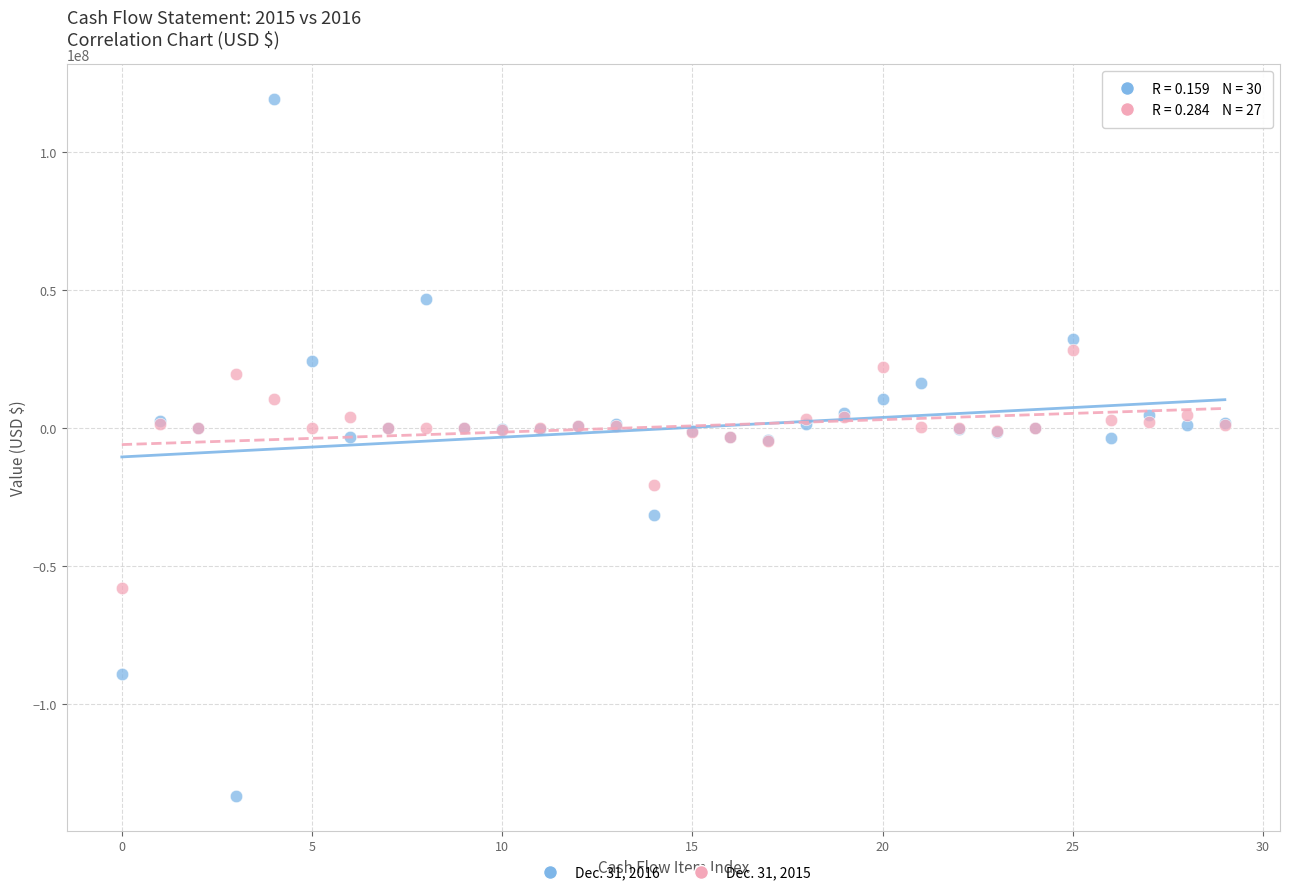

Which series reaches the minimum Y coordinate?

Dec. 31, 2016